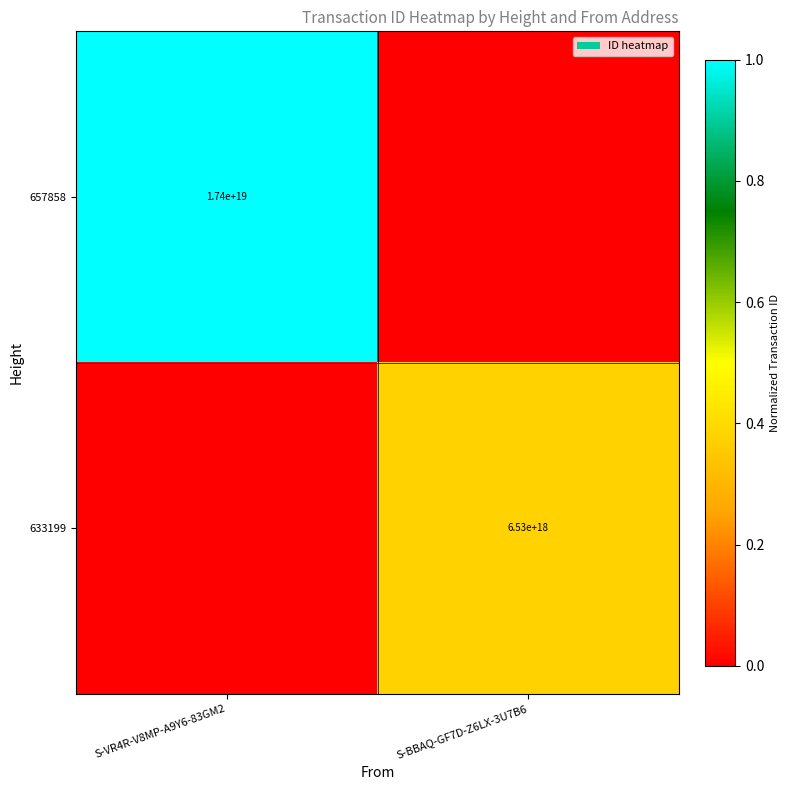

True or false: 657858 has a value of 26626090459831472128 at S-VR4R-V8MP-A9Y6-83GM2.

False